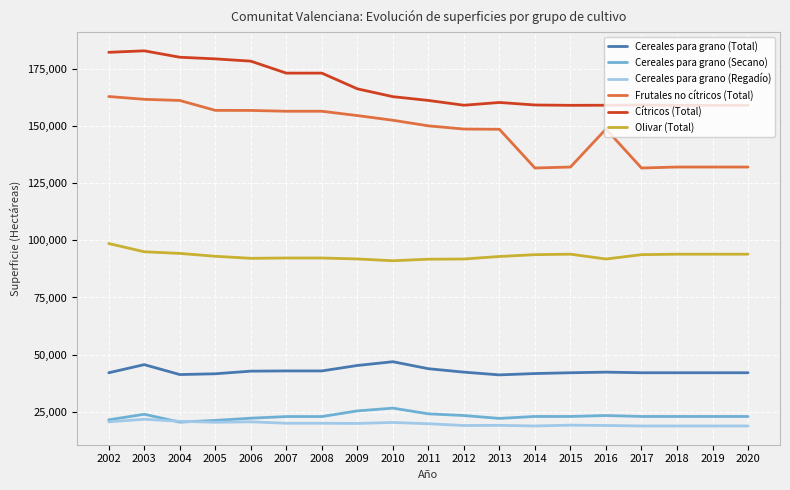

What is the difference between the maximum and minimum values in the Cereales para grano (Total) series?

5763